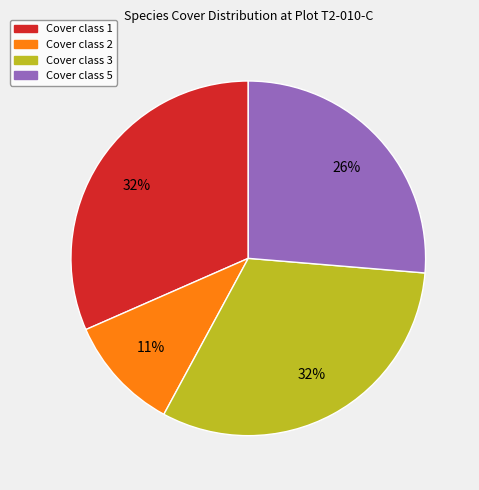

Is there any slice that represents more than half of the pie?

No